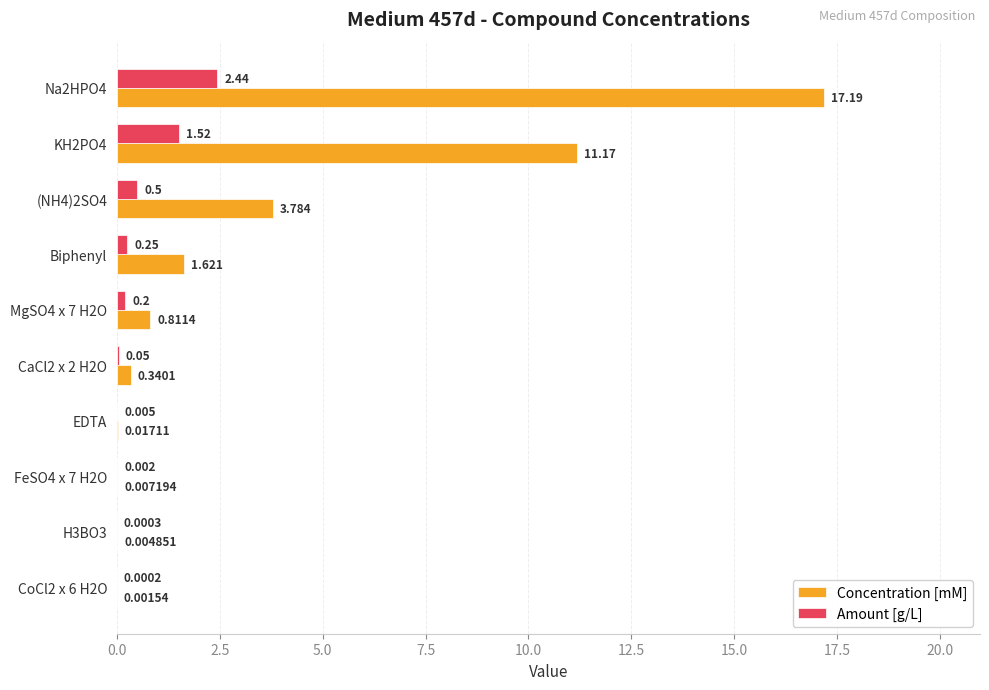

Which series changed the most between MgSO4 x 7 H2O and CoCl2 x 6 H2O?

Concentration [mM]